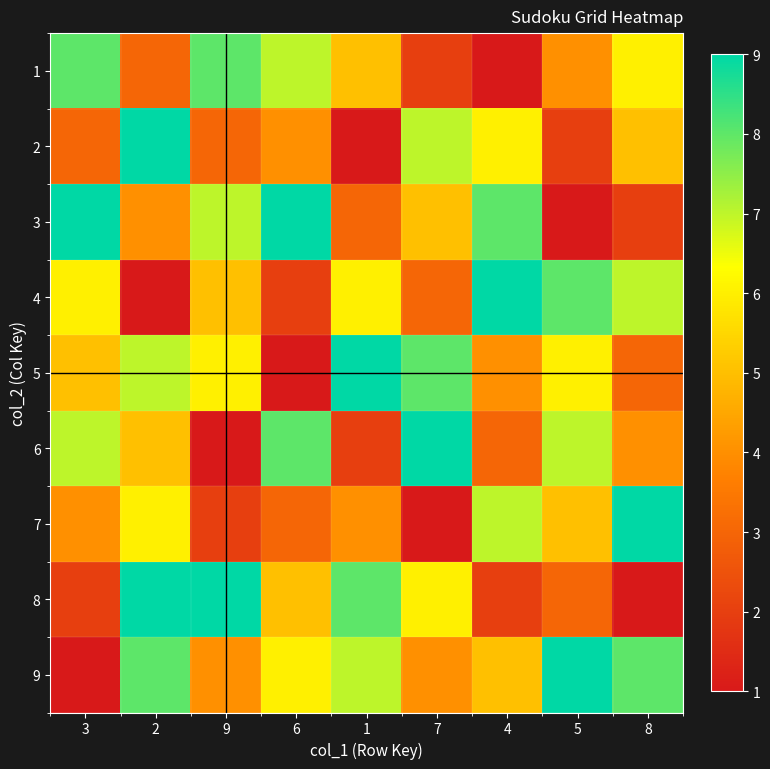

Which series has the largest range (max minus min)?

2